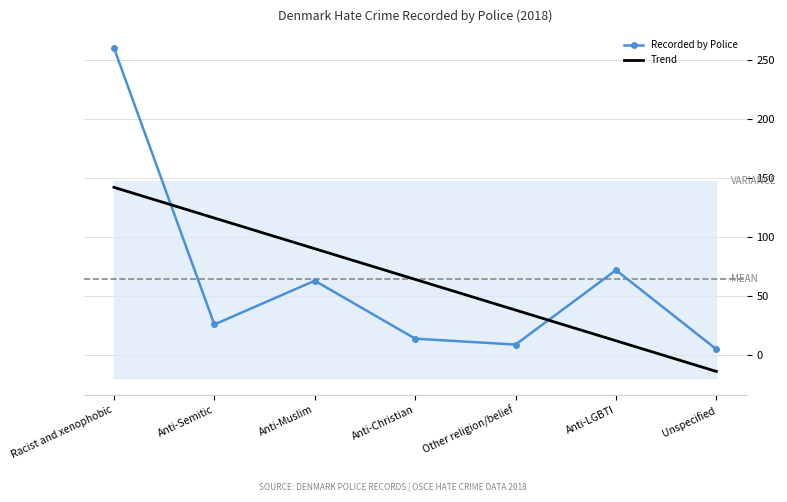

Reading left to right, list all the values displayed in this chart.

Recorded by Police: 260.0	26.0	63.0	14.0	9.0	72.0	5.0
Trend: 142.0	116.1	90.1	64.1	38.2	12.2	-13.8